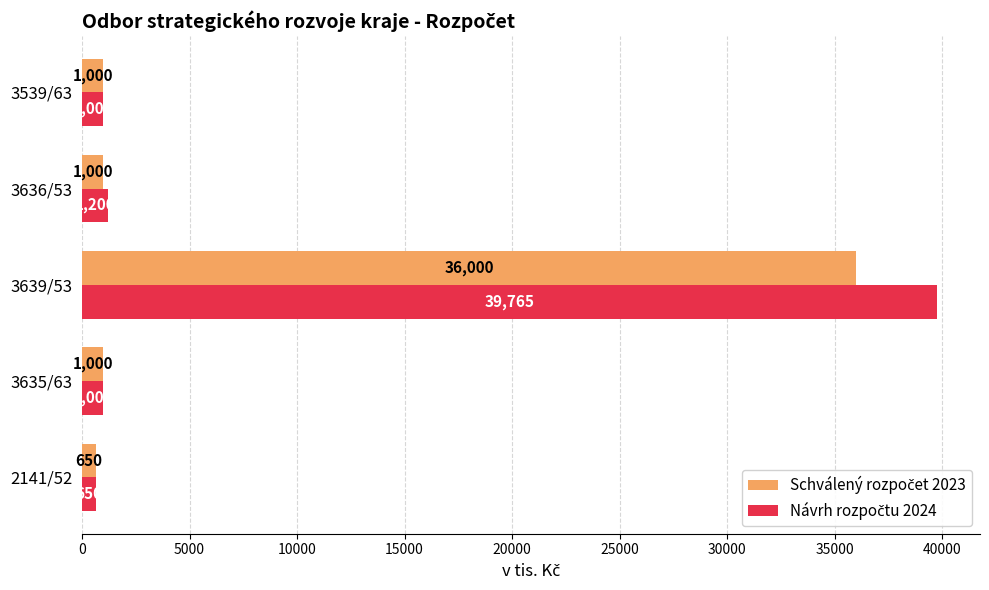

At which category is the sum across all series the highest?

3639/53